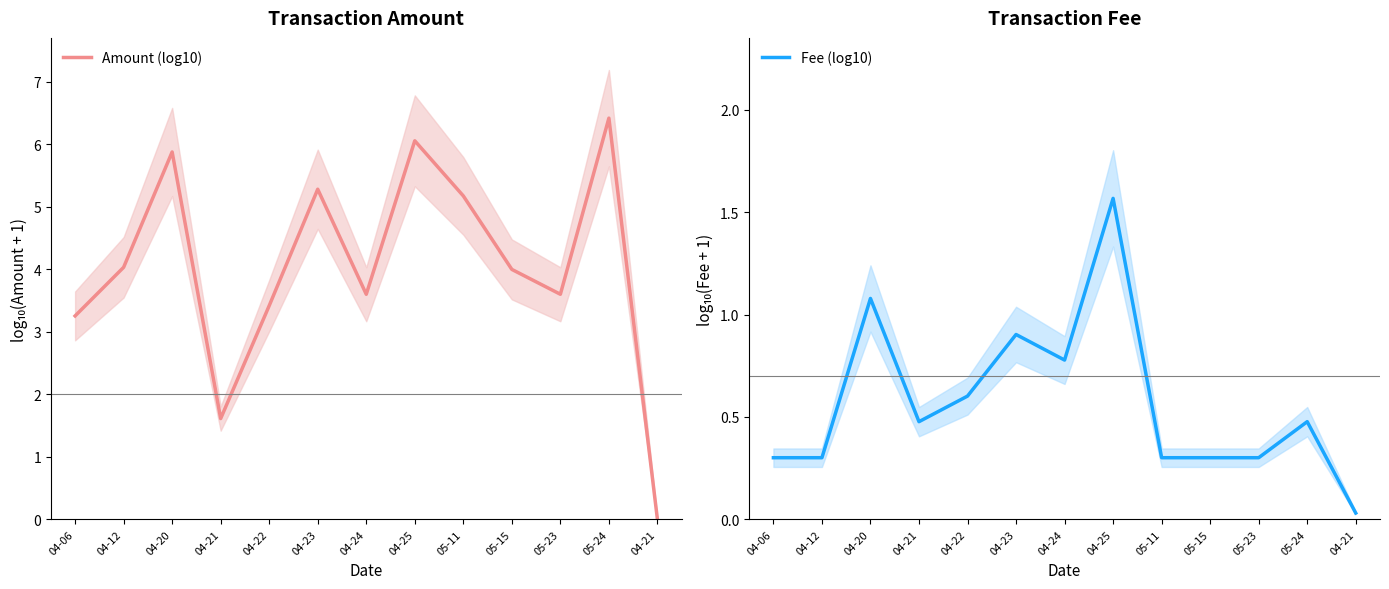

True or false: Fee (log10) has more than 1 points higher than both neighbors.

True